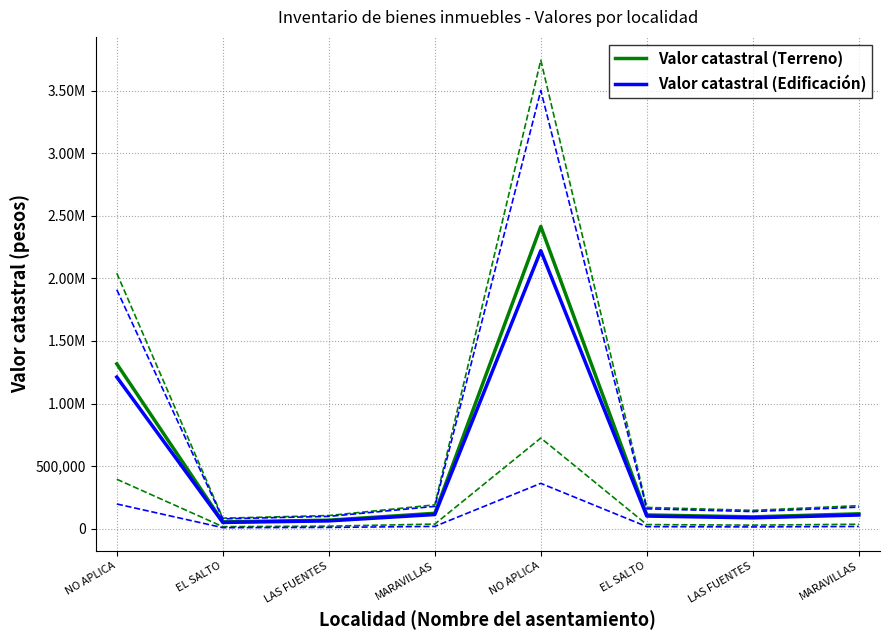

The value of Valor catastral (Edificación) at EL SALTO is 136083.5. True or false?

False